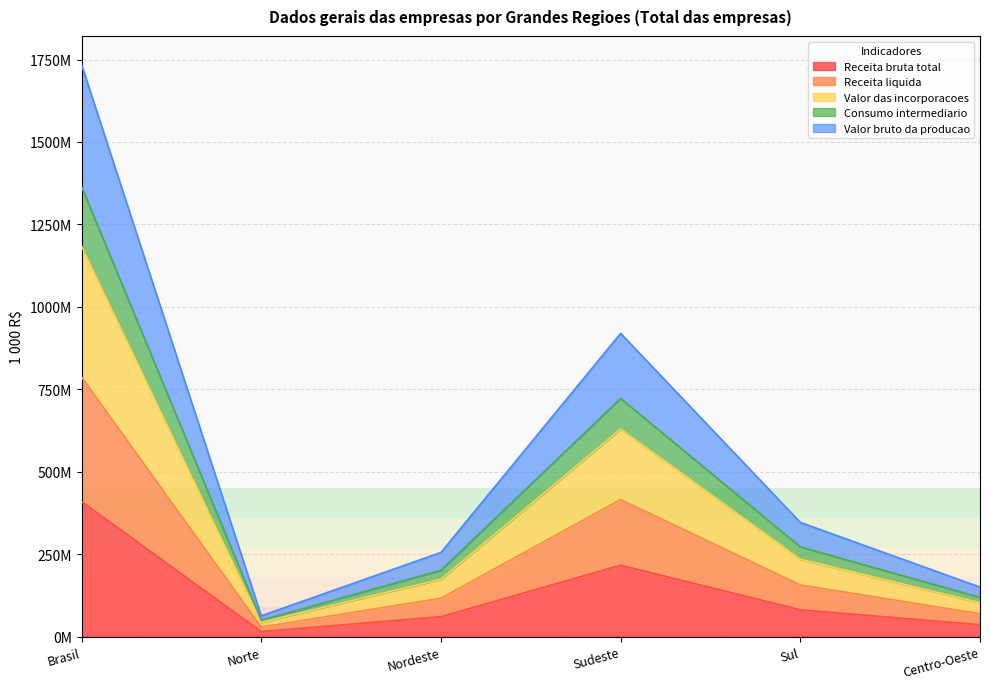

List the labels in order of Valor das incorporacoes value, smallest first.

Norte, Centro-Oeste, Nordeste, Sul, Sudeste, Brasil